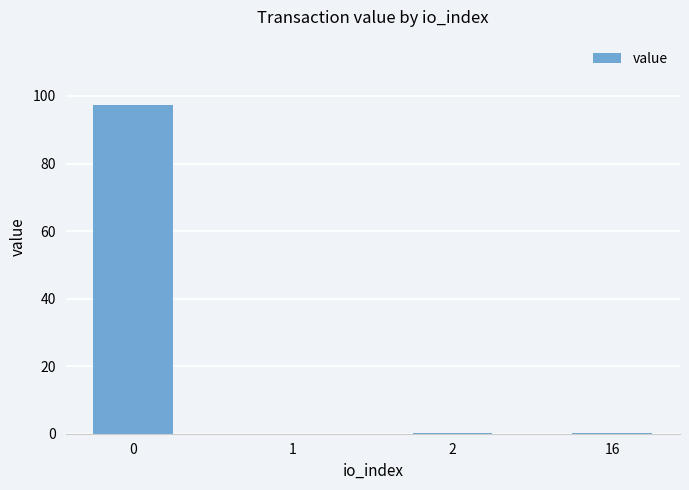

How many data points does each series have?

4